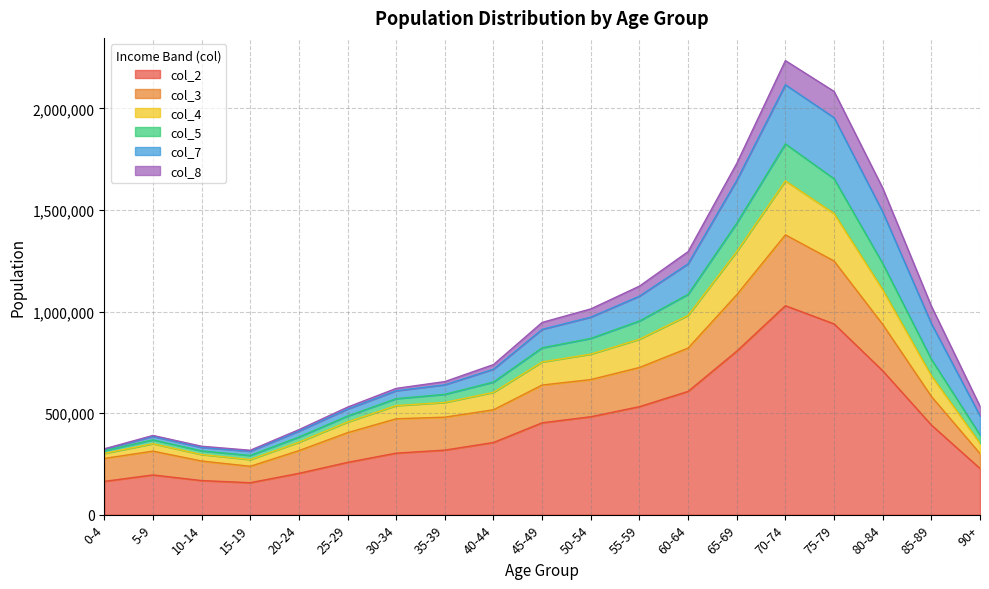

Does the chart display data point markers on the line(s)?

No